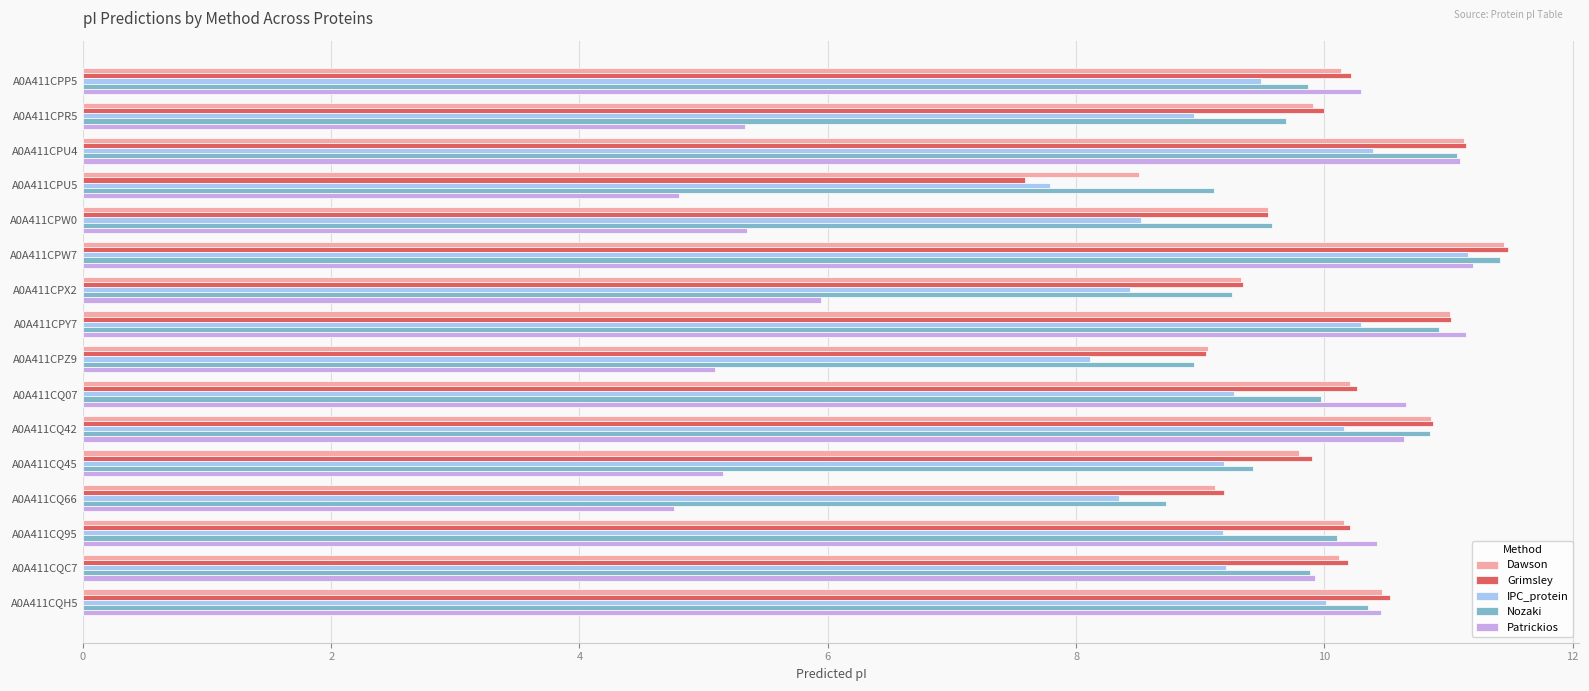

The Grimsley series shows 10.2 at A0A411CQC7. True or false?

True